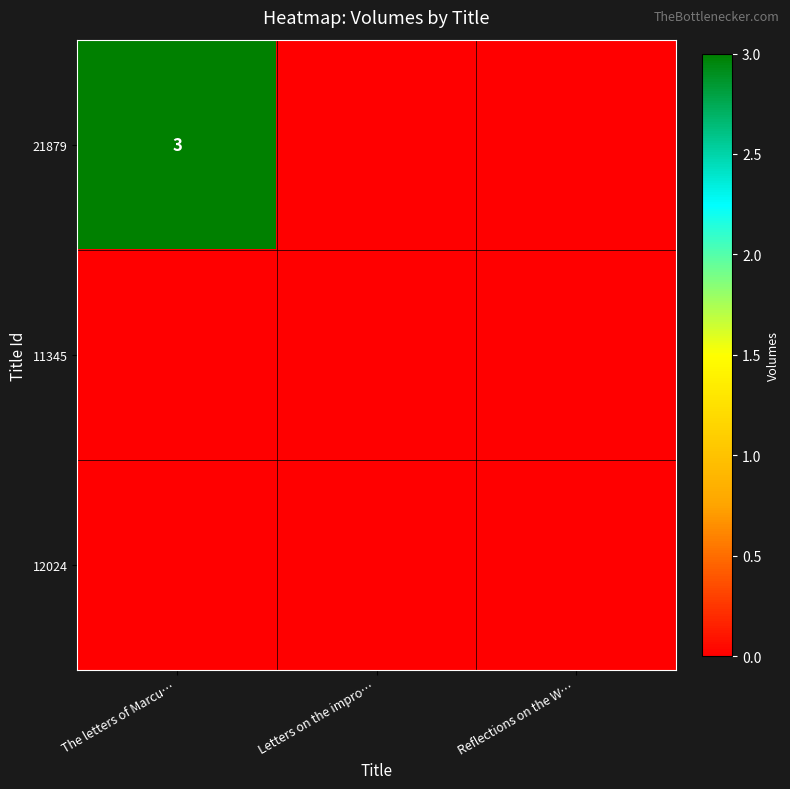

At Letters on the impro…, list the series in order from smallest to largest.

21879, 11345, 12024